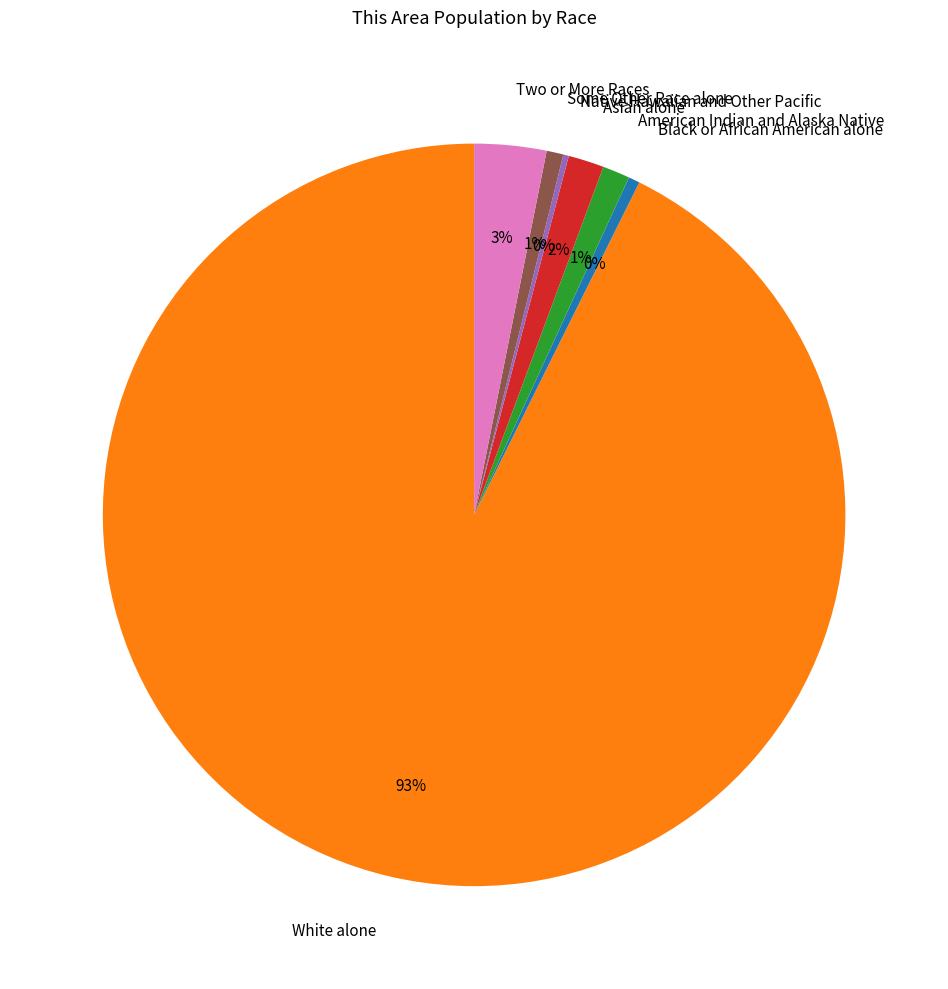

Which slice is the largest?

White alone